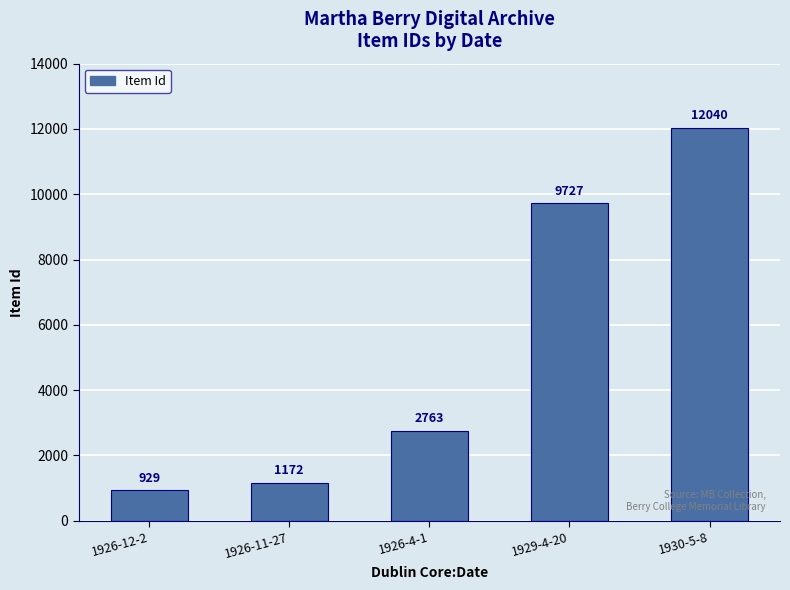

How many values are below 2763?

2